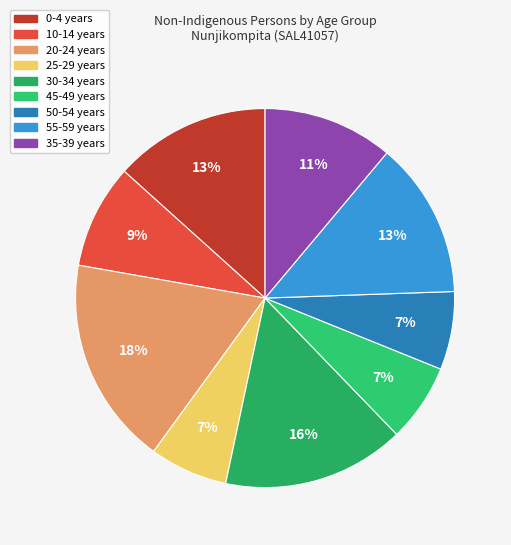

Count the number of slices in the pie.

9